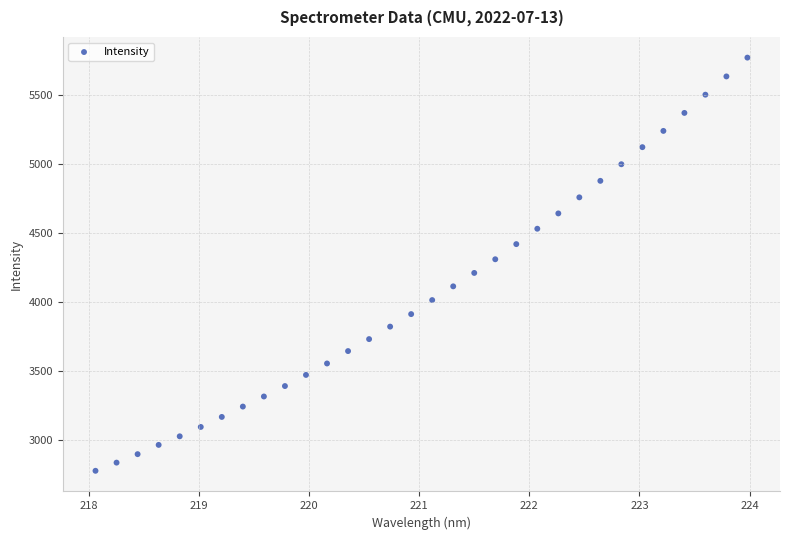

What is the range of X values (max minus min)?

5.9